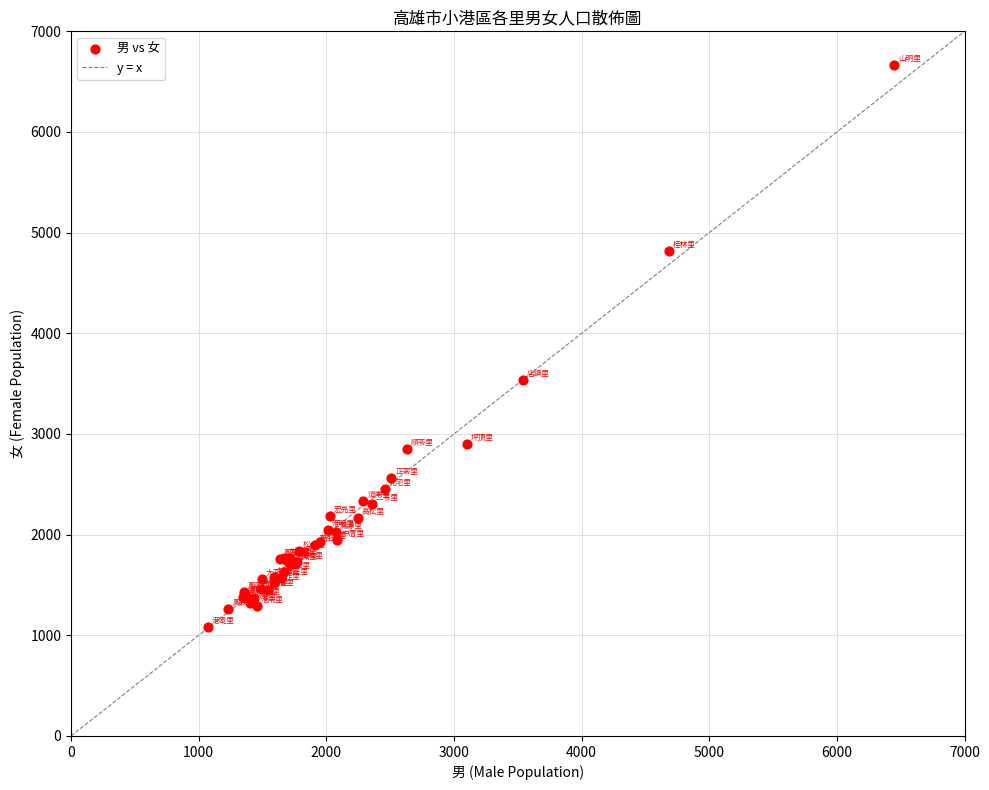

What Y value in the scatter plot is closest to 3876?

3535